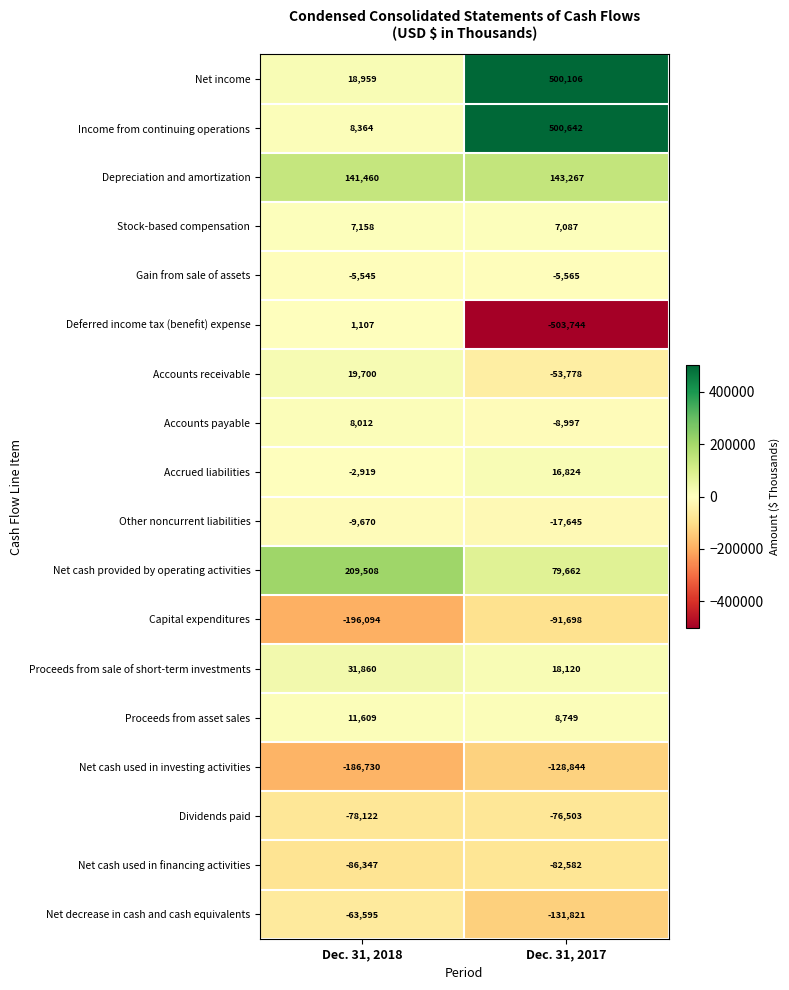

What is the total value across all series at Dec. 31, 2017?

173280